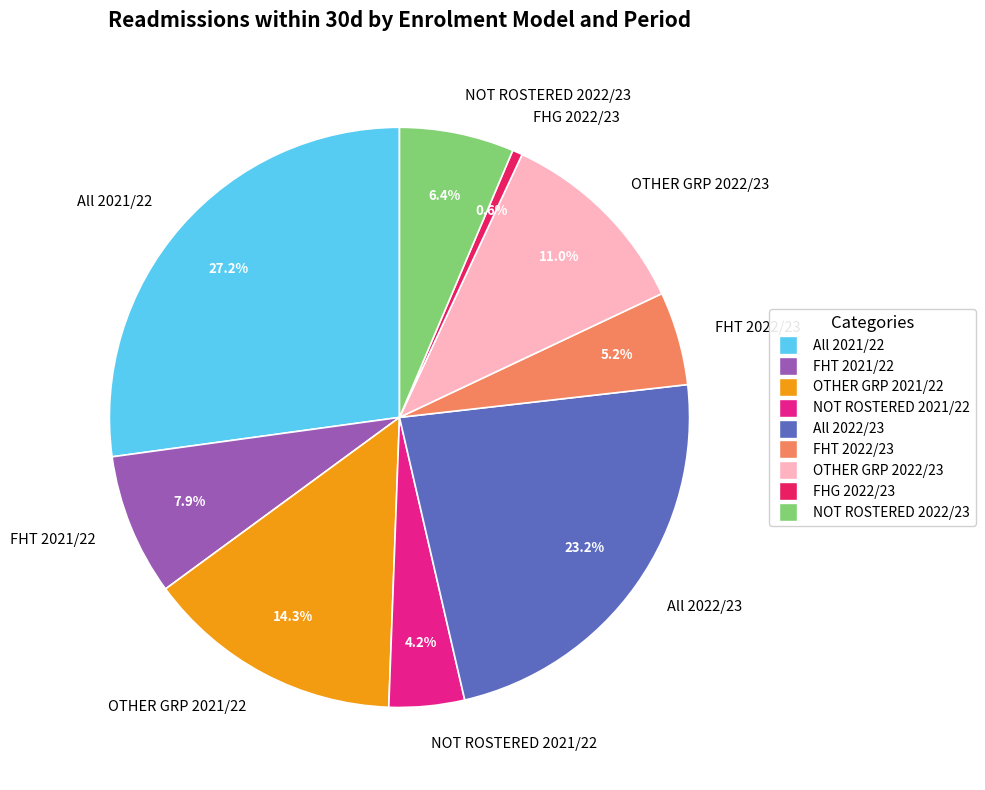

To the nearest percent, what portion does FHG 2022/23 represent?

1%